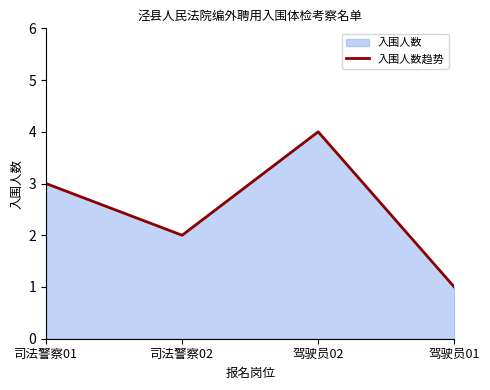

Reading left to right, list all the values displayed in this chart.

司法警察01=3	司法警察02=2	驾驶员02=4	驾驶员01=1